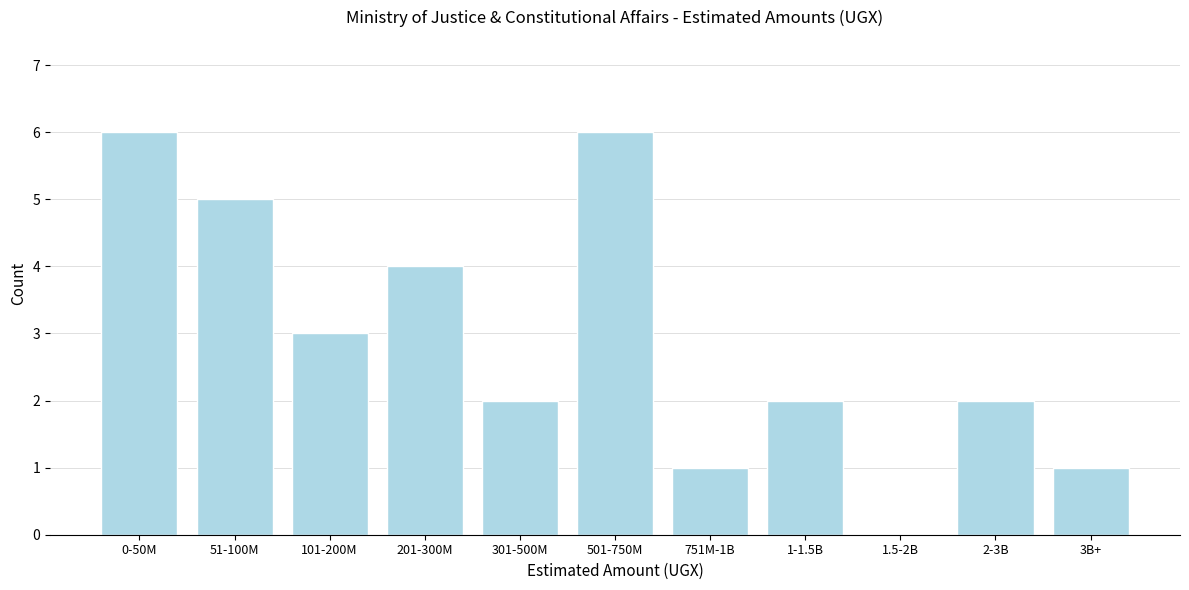

Reading left to right, extract all data points from this chart.

0-50M=6	51-100M=5	101-200M=3	201-300M=4	301-500M=2	501-750M=6	751M-1B=1	1-1.5B=2	1.5-2B=0	2-3B=2	3B+=1